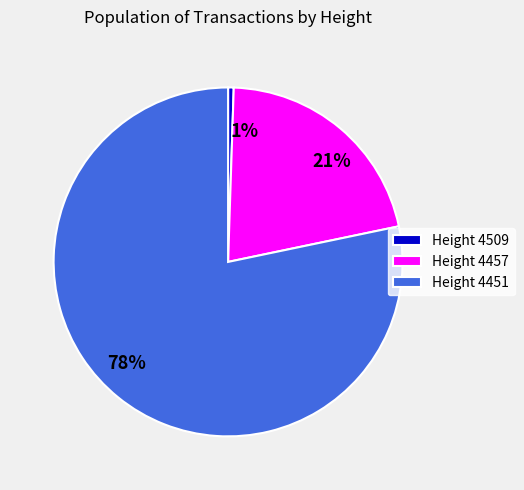

Count the number of slices in the pie.

3